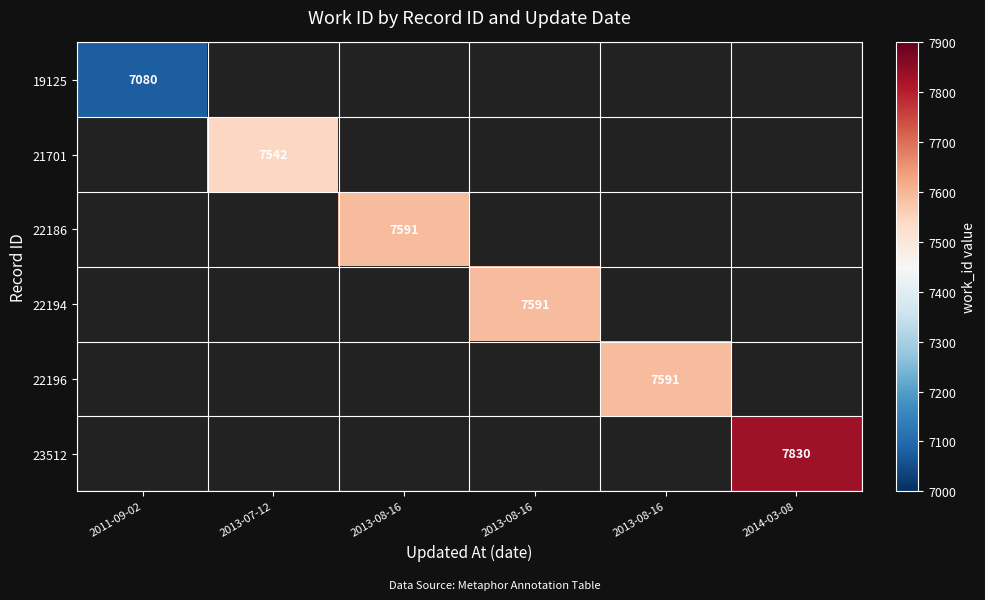

Which category has the highest value across all series?

2014-03-08